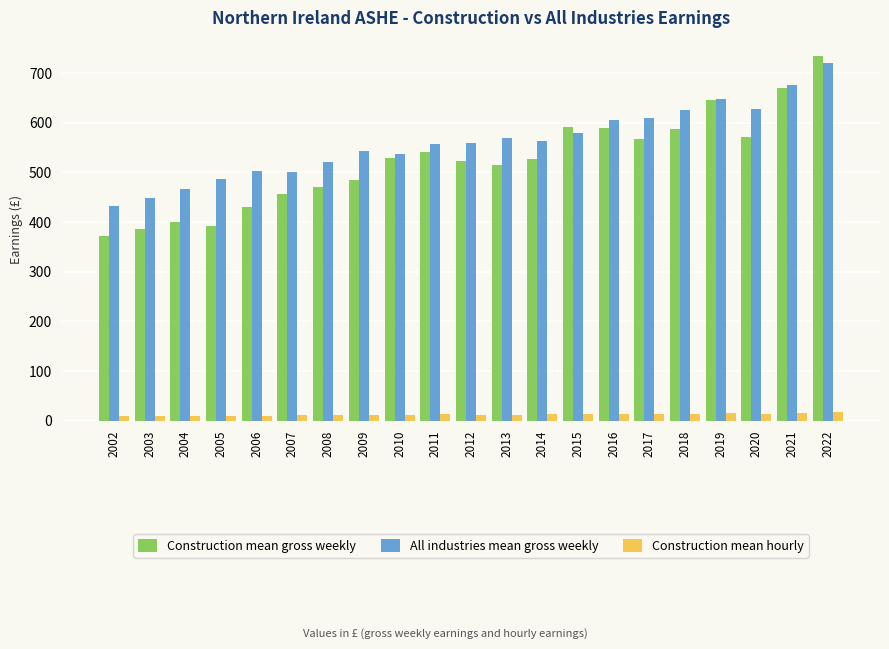

The value of Construction mean gross weekly at 2016 is 588.5. True or false?

True